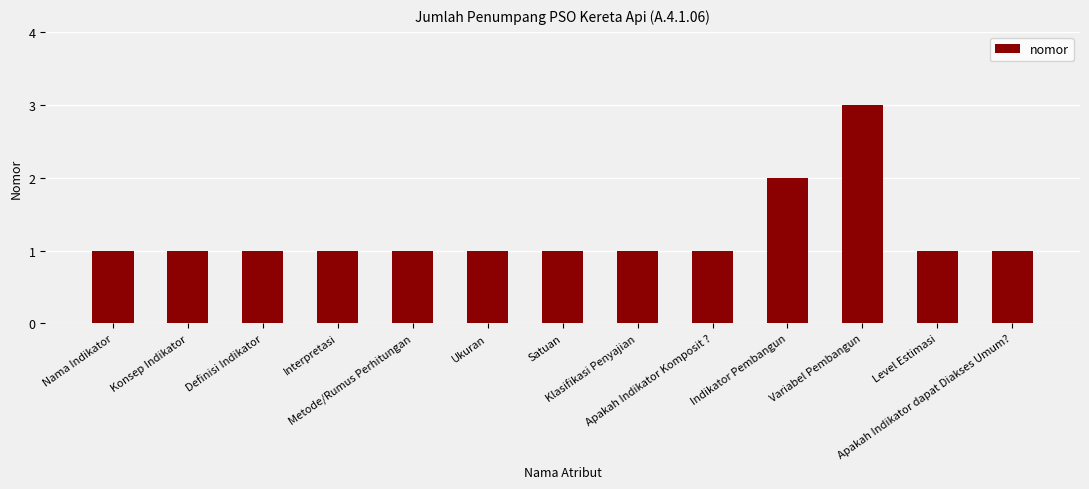

Where is the data nearest to the value 2?

Indikator Pembangun